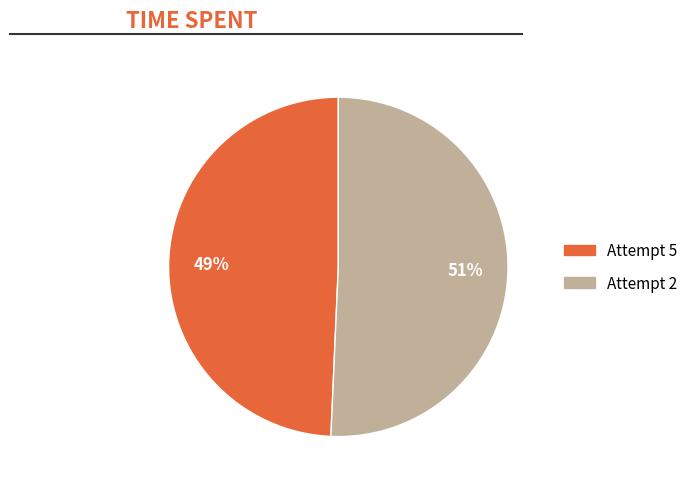

True or false: Attempt 5 accounts for 37% of the total.

False